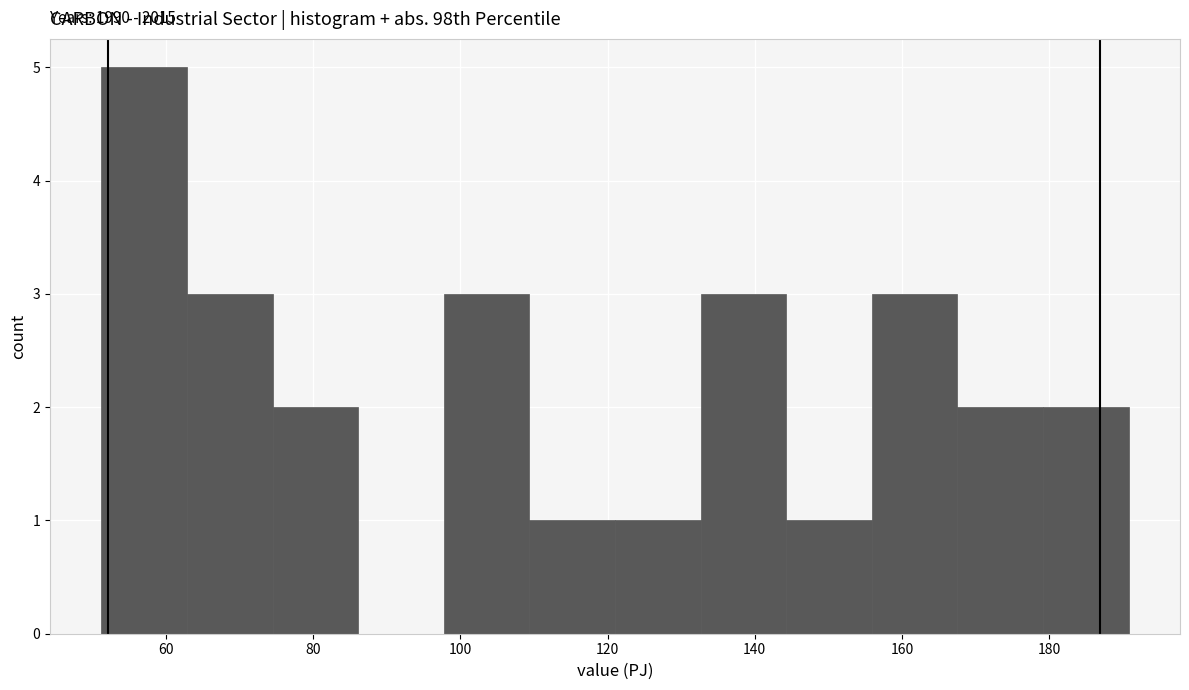

Which range on the x-axis has the tallest bar?

52 to 62